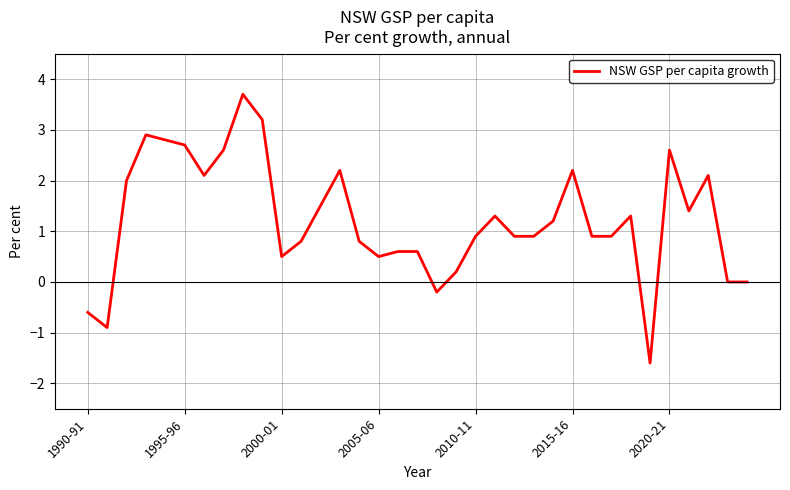

What is the greatest value displayed?

3.7